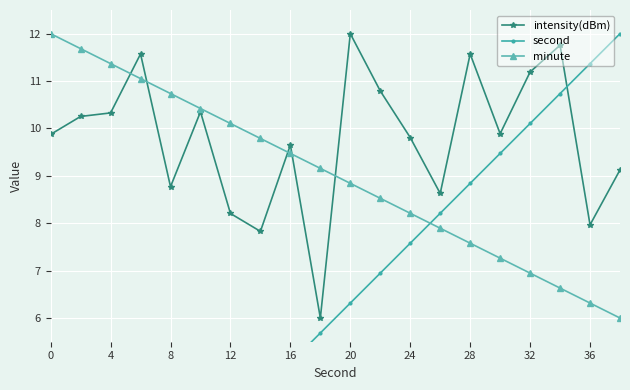

What is the lowest value of the intensity(dBm) series?

6.0